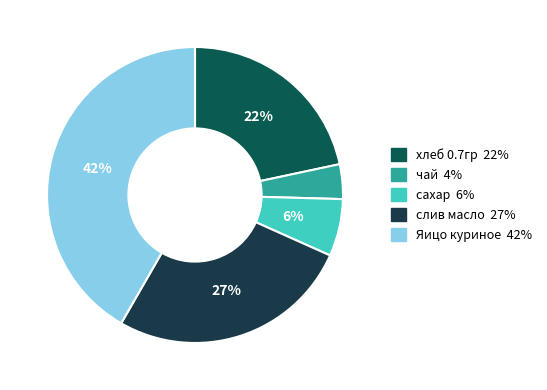

How many segments does this pie chart have?

5